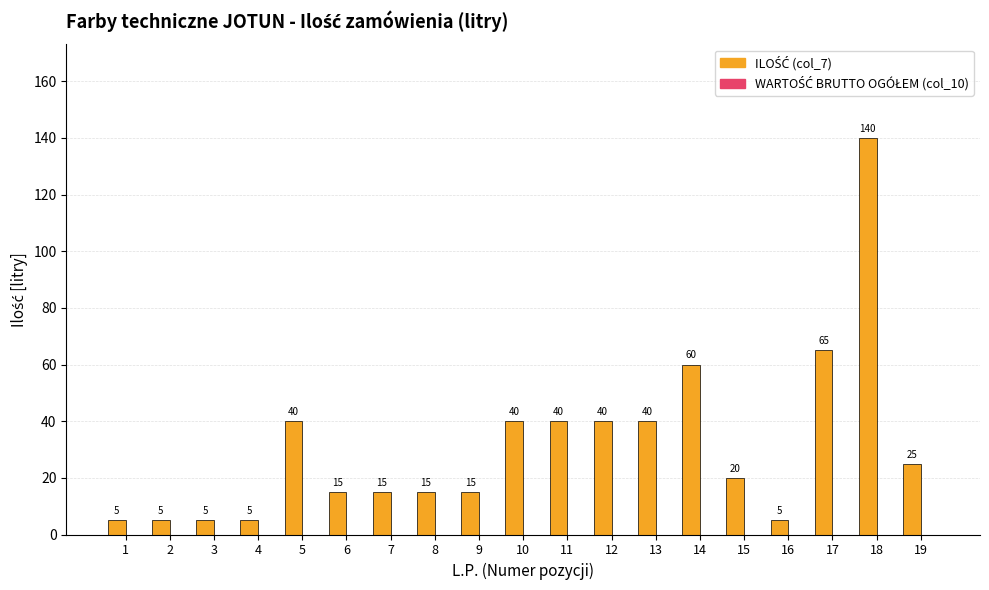

Reading left to right, what are all the values shown in this chart?

1=5	2=5	3=5	4=5	5=40	6=15	7=15	8=15	9=15	10=40	11=40	12=40	13=40	14=60	15=20	16=5	17=65	18=140	19=25